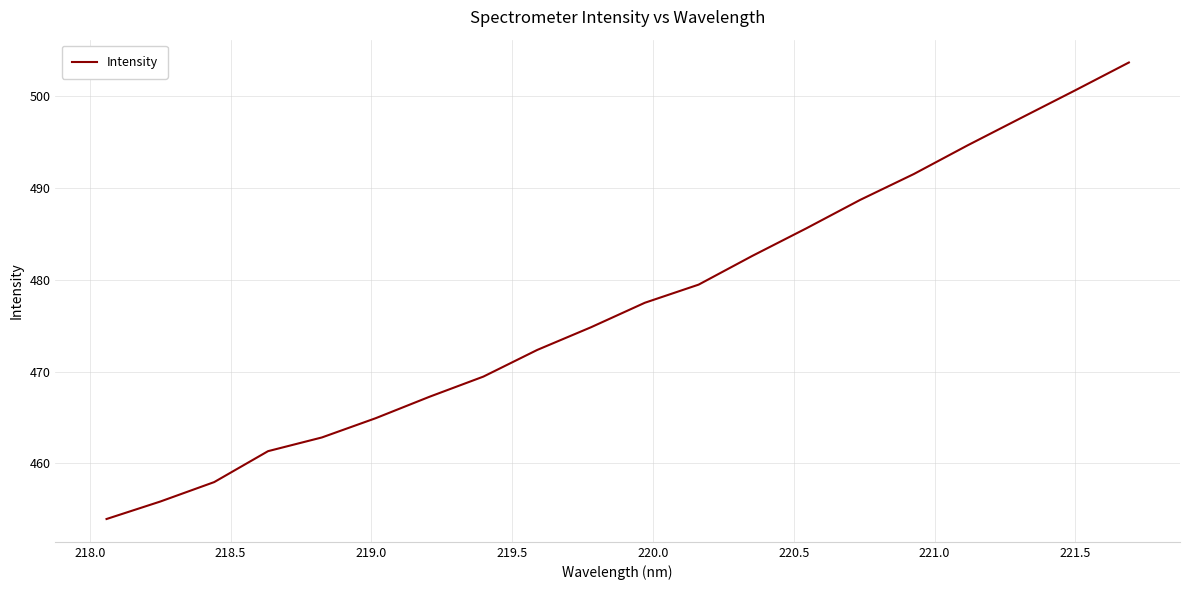

What is the maximum value shown in the chart?

503.7